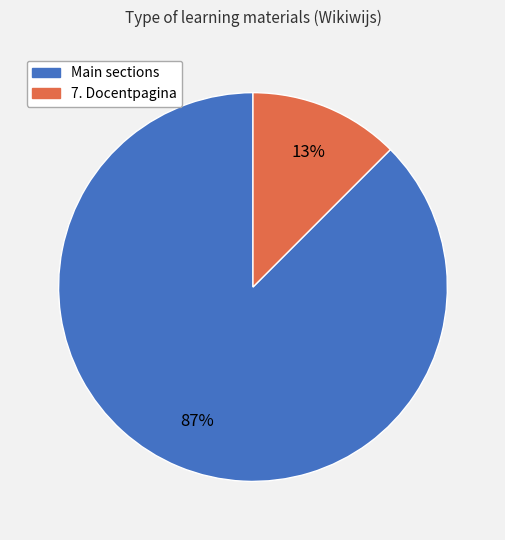

Does any single category account for the majority?

Yes